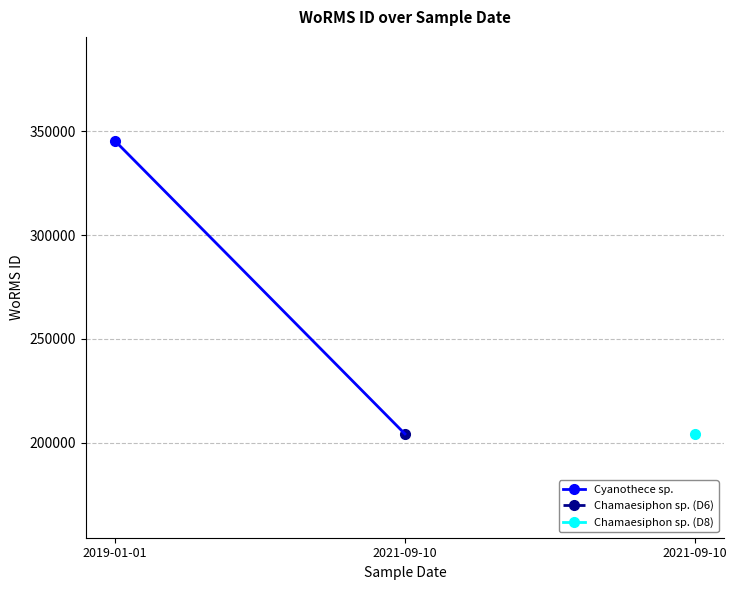

Rank the categories by value from highest to lowest.

2019-01-01, 2021-09-10, 2021-09-10